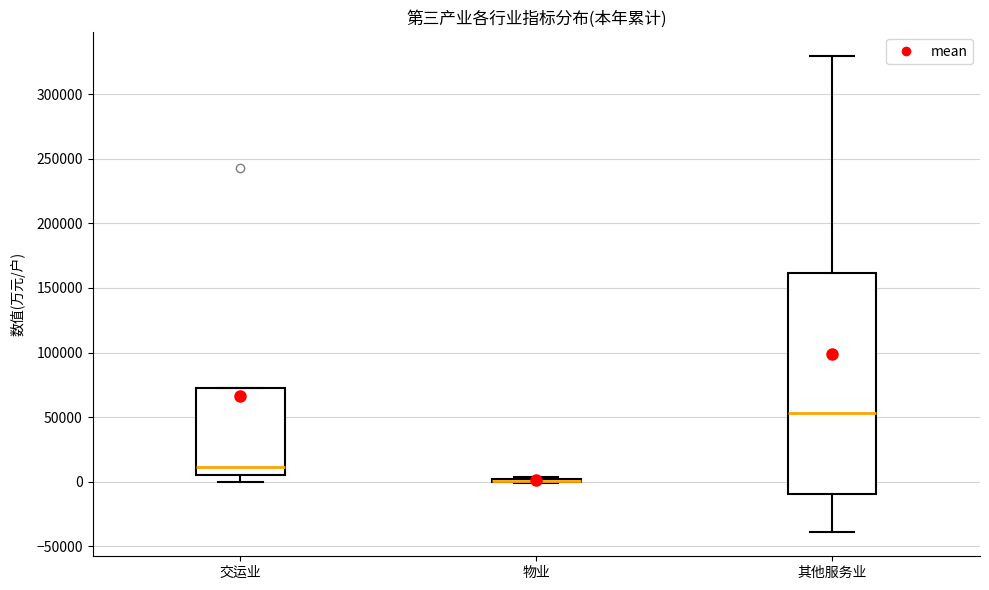

Where does the median line of the box for 其他服务业 sit on the y-axis? The values are not printed on the chart, so give them approximately, as read against the axis.

55000